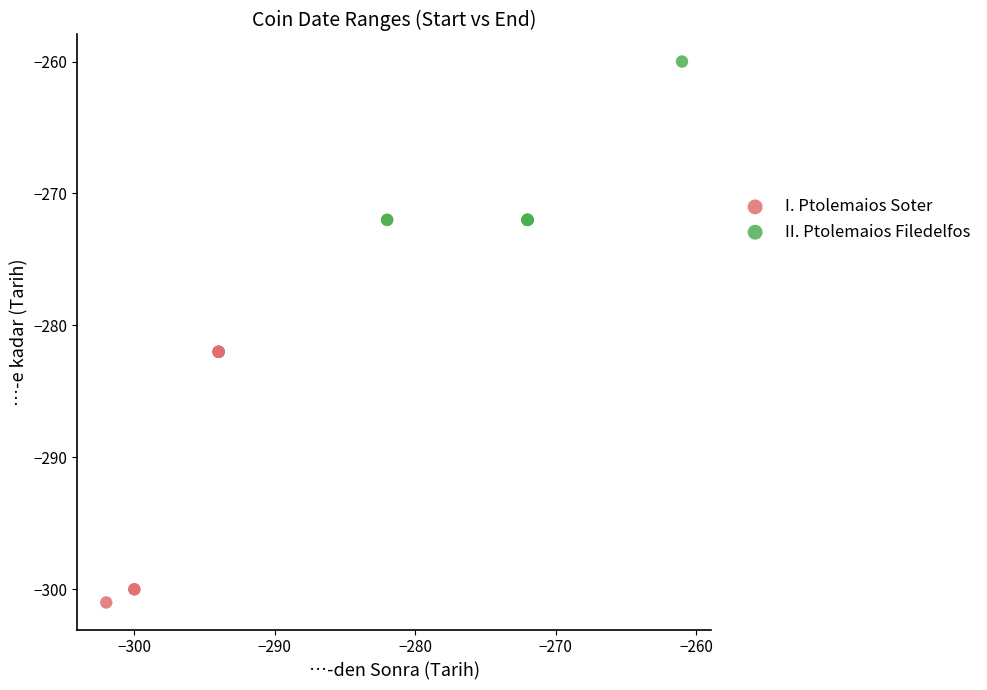

Which series contains the lowest Y value?

I. Ptolemaios Soter